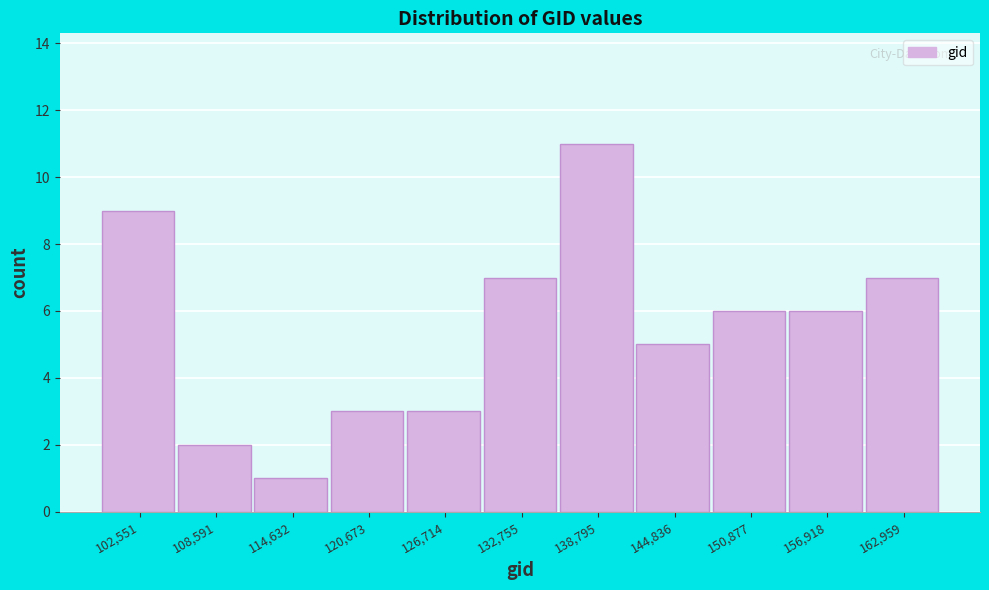

Reading left to right, what are all the values shown in this chart?

9	2	1	3	3	7	11	5	6	6	7